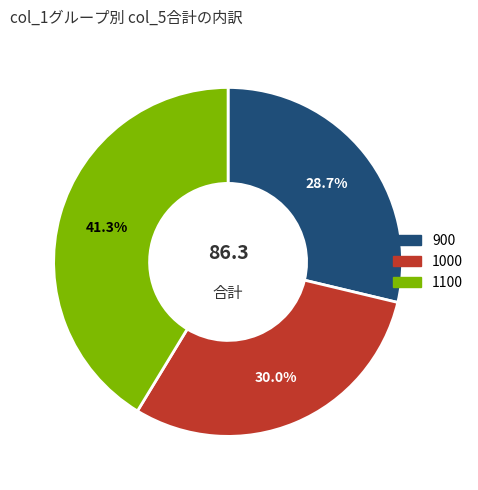

Is there a majority slice in this chart?

No